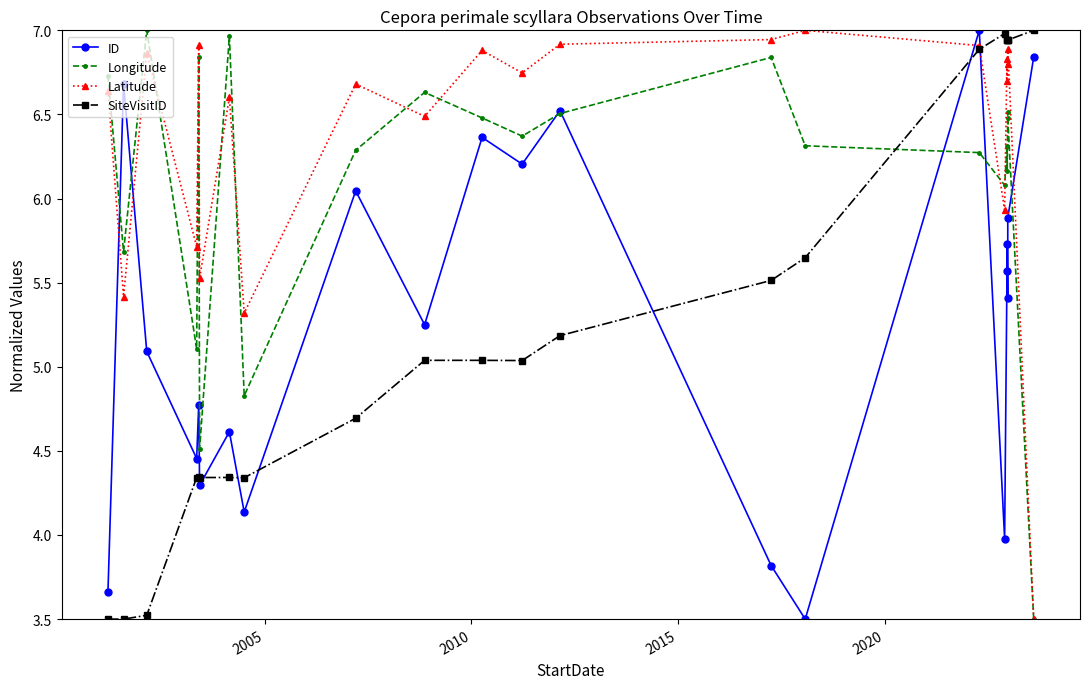

How many data points does each series have?

22